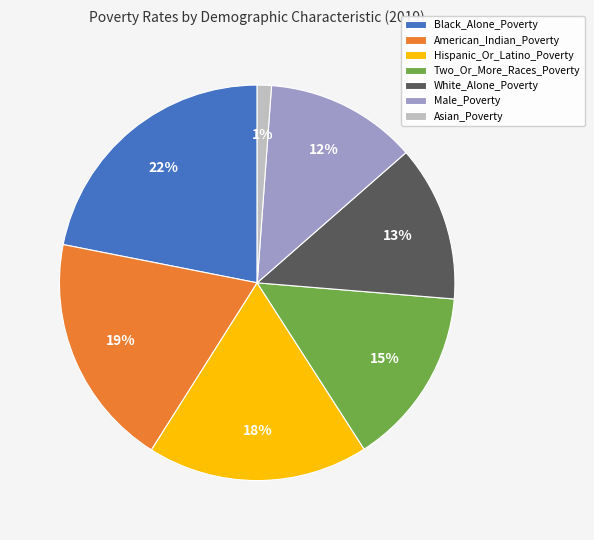

To the nearest percent, what portion does White_Alone_Poverty represent?

13%